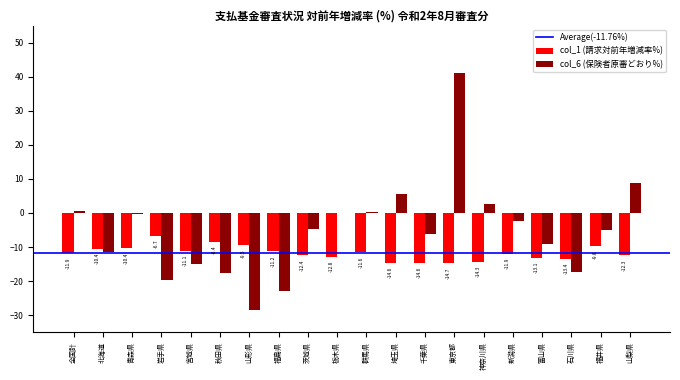

What is the greatest value displayed?

41.0